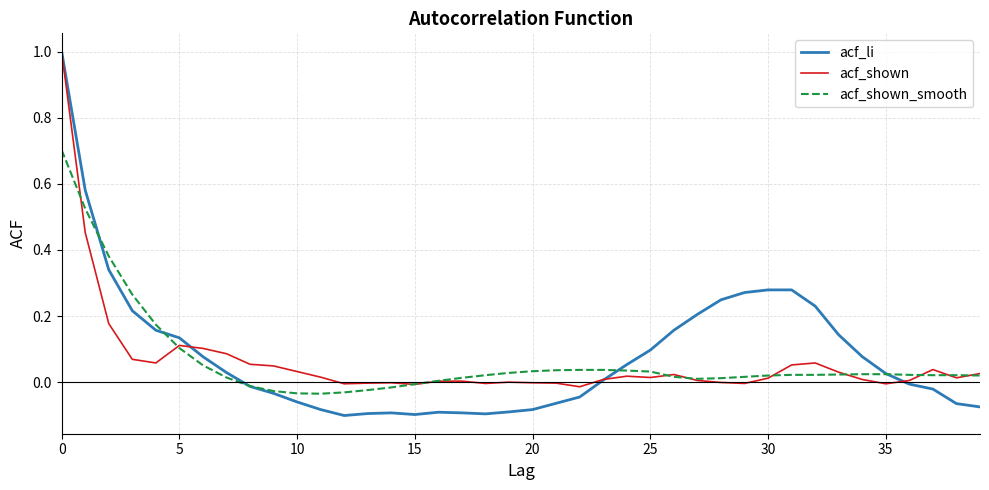

Which series has the largest total across all categories?

acf_li